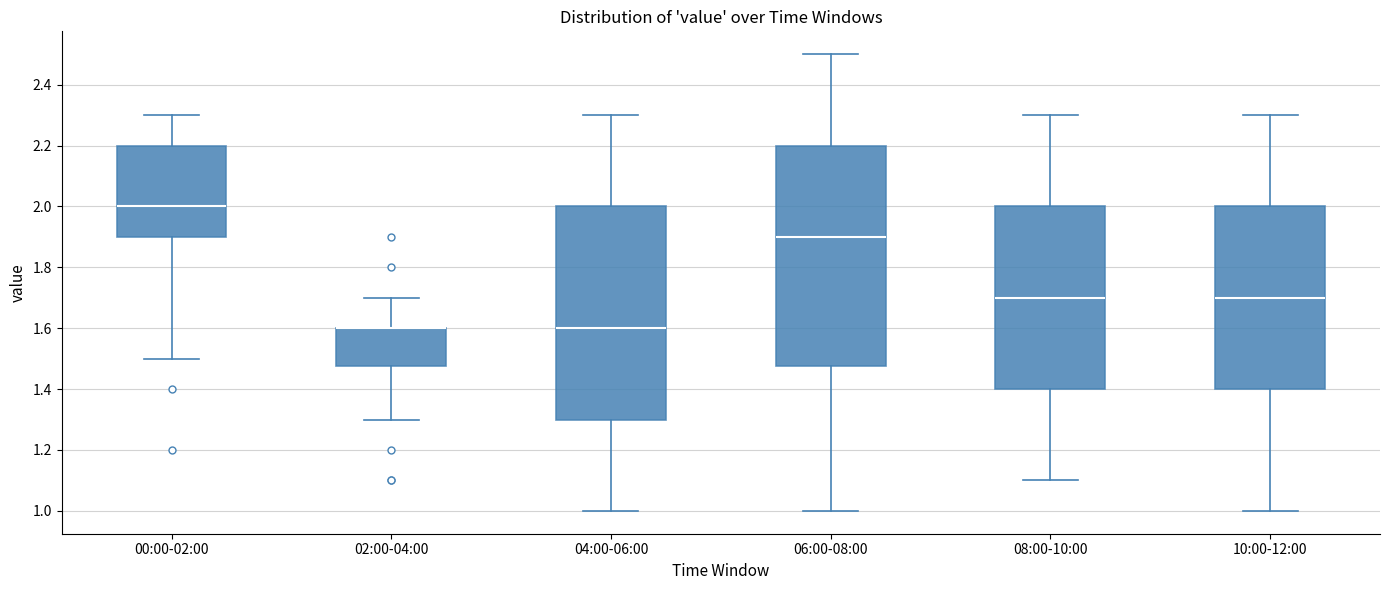

Reading left to right, transcribe this box plot: for each box, give where its median line is, the range the box spans, and where its two whiskers end, as read against the y-axis. The values are not printed on the chart, so give them approximately, as read against the axis.

00:00-02:00: median 2.00, box 1.90 to 2.20, whiskers 1.50 to 2.30
02:00-04:00: median 1.60 (drawn on the box's upper edge), box 1.48 to 1.60, whiskers 1.30 to 1.70
04:00-06:00: median 1.60, box 1.30 to 2.00, whiskers 1.00 to 2.30
06:00-08:00: median 1.90, box 1.48 to 2.20, whiskers 1.00 to 2.50
08:00-10:00: median 1.70, box 1.40 to 2.00, whiskers 1.10 to 2.30
10:00-12:00: median 1.70, box 1.40 to 2.00, whiskers 1.00 to 2.30